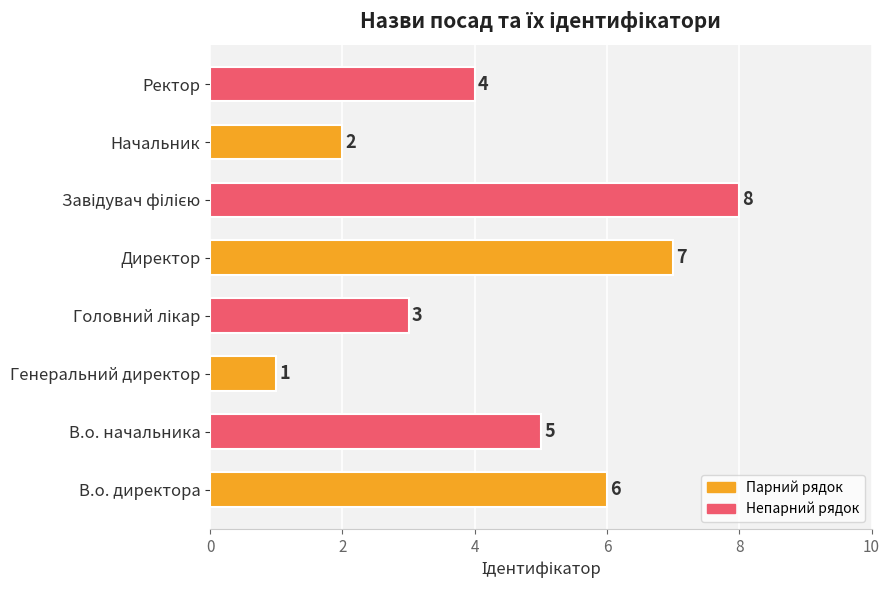

At which label is the value closest to 4?

Ректор